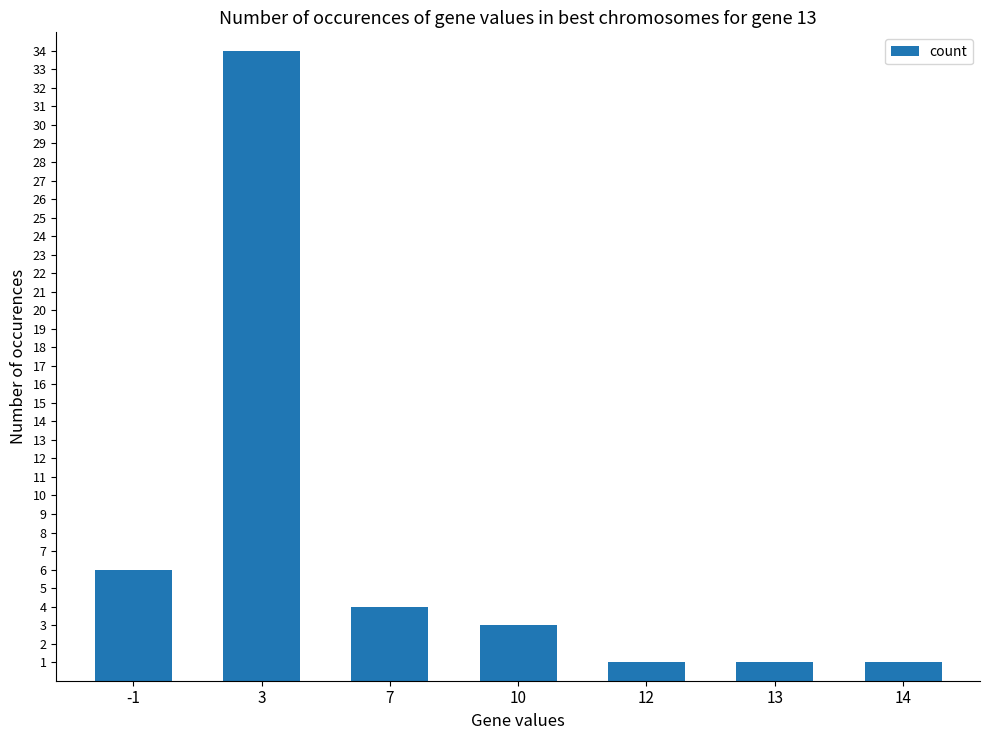

Reading right to left, transcribe all the data shown in this chart.

14=1	13=1	12=1	10=3	7=4	3=34	-1=6